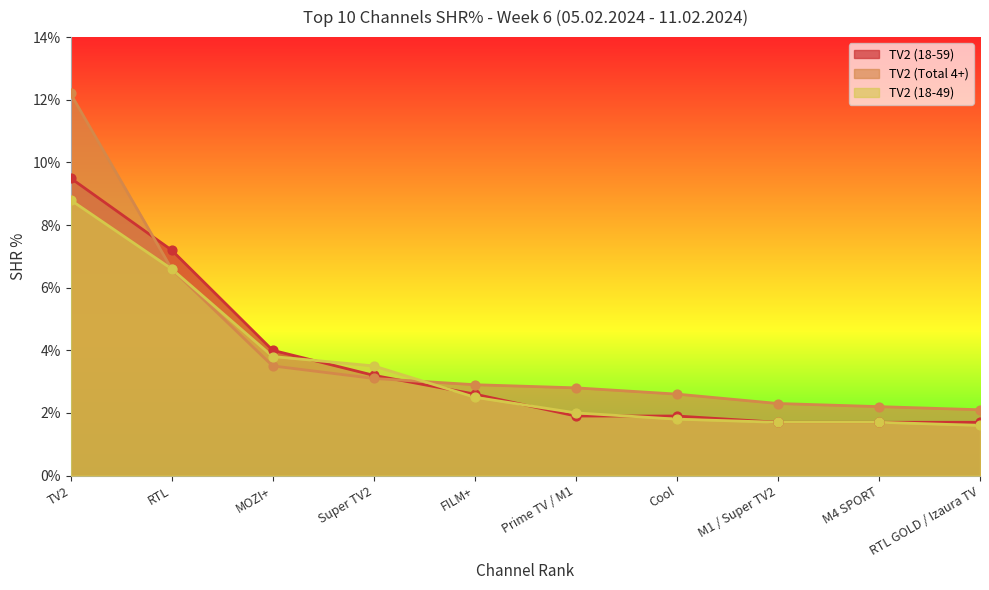

Is the value of TV2 (Total 4+) at M4 SPORT greater than the value of TV2 (18-49) at MOZI+?

No